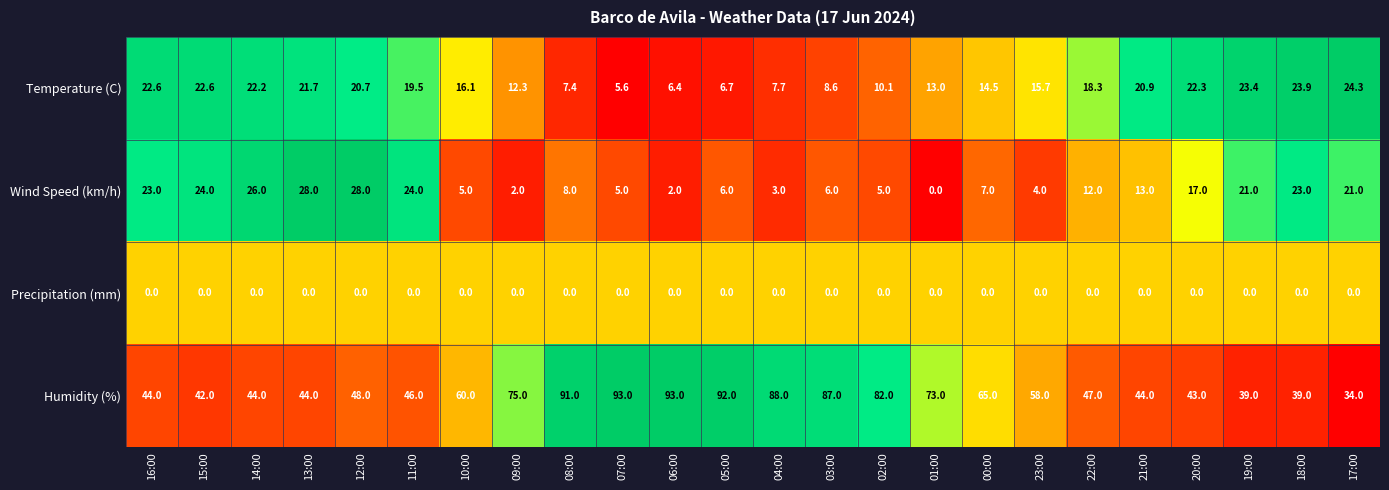

At which category is the sum across all series the highest?

08:00